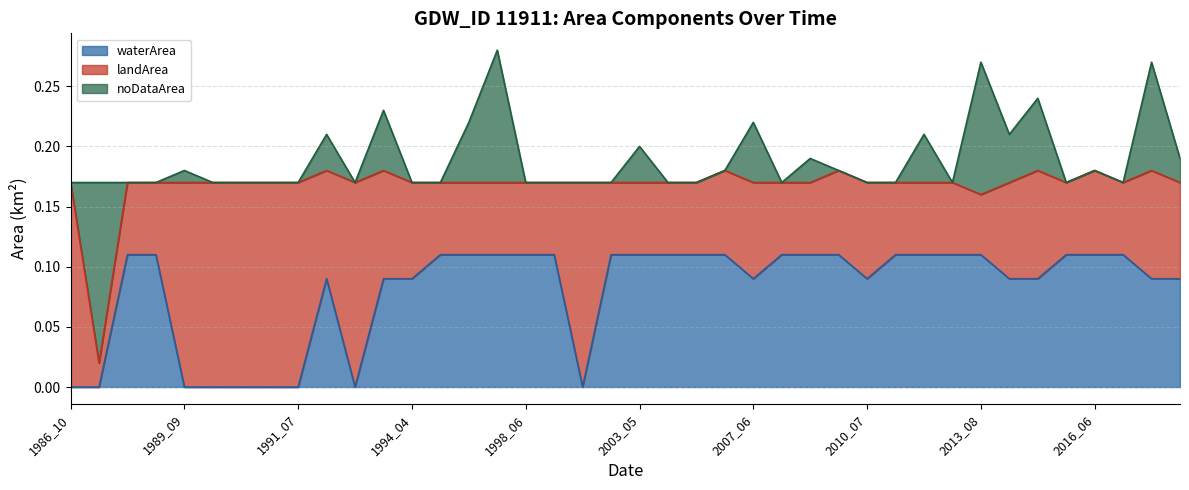

Is the value of landArea at 1993_07 greater than the value of waterArea at 1986_12?

Yes